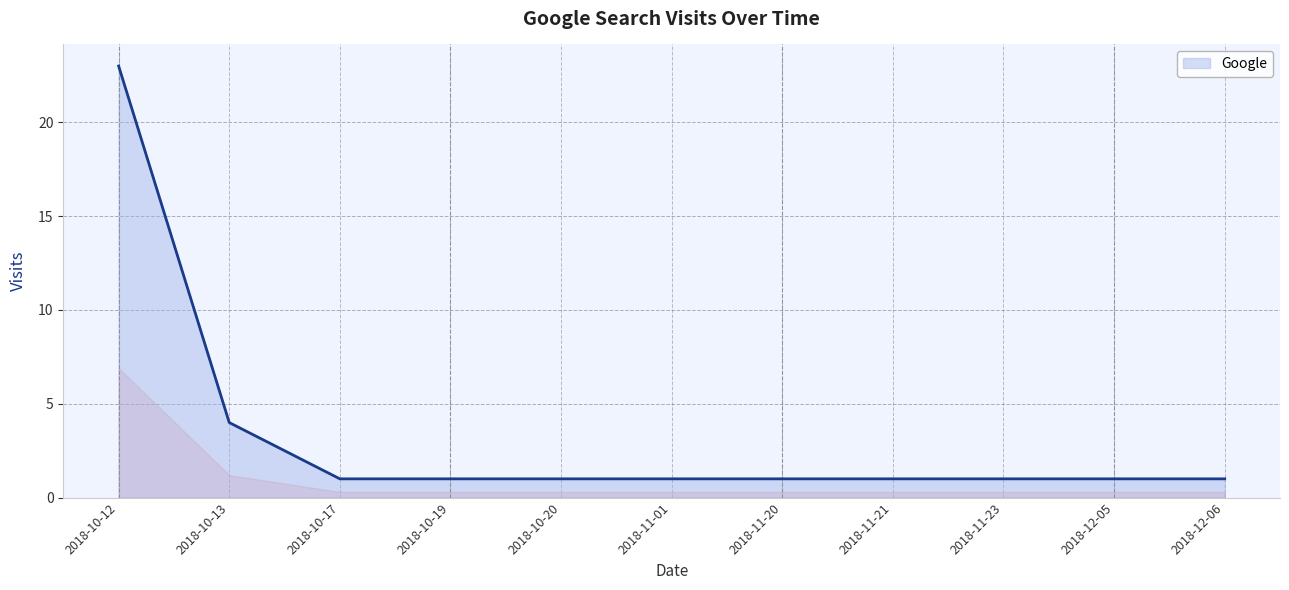

Reading left to right, what are all the values shown in this chart?

2018-10-12=23	2018-10-13=4	2018-10-17=1	2018-10-19=1	2018-10-20=1	2018-11-01=1	2018-11-20=1	2018-11-21=1	2018-11-23=1	2018-12-05=1	2018-12-06=1